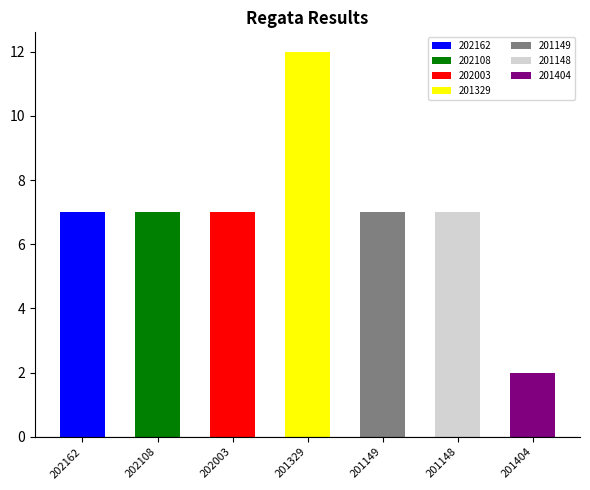

How many values are between 7 and 8?

5